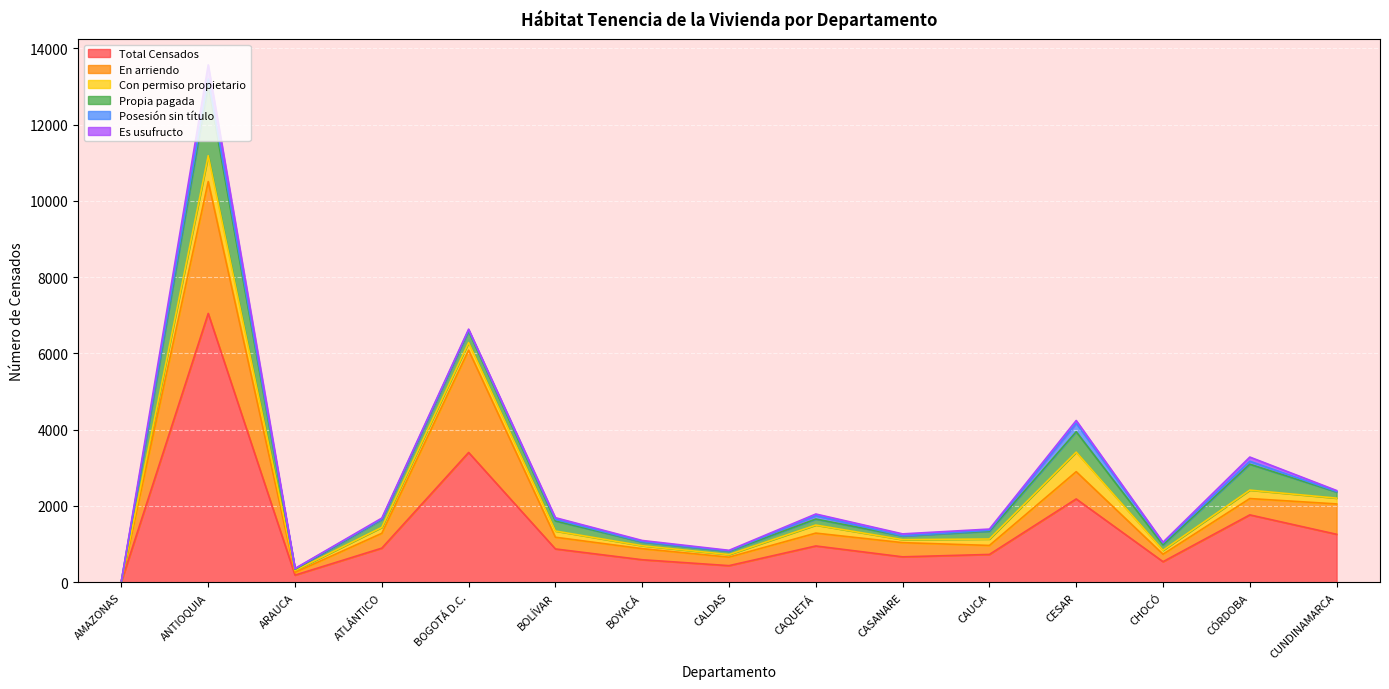

What are all the series names shown in the legend?

Total Censados, En arriendo, Con permiso propietario, Propia pagada, Posesión sin título, Es usufructo